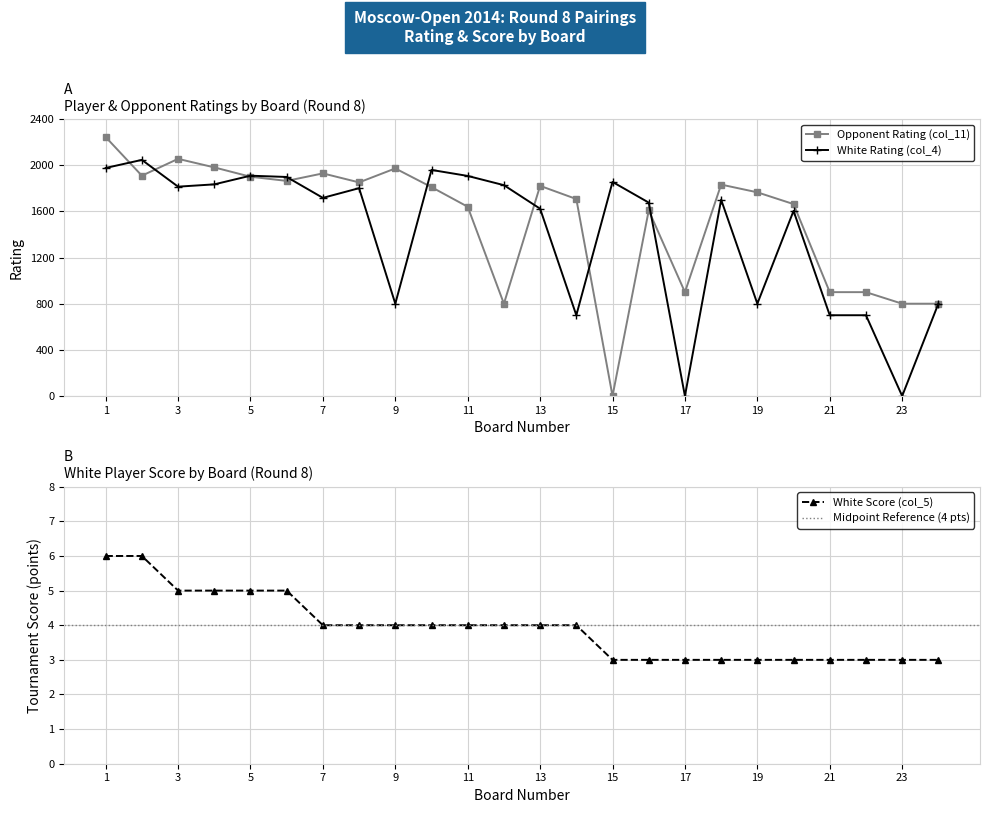

What is the sum of all White Rating (col_4) values?

33647